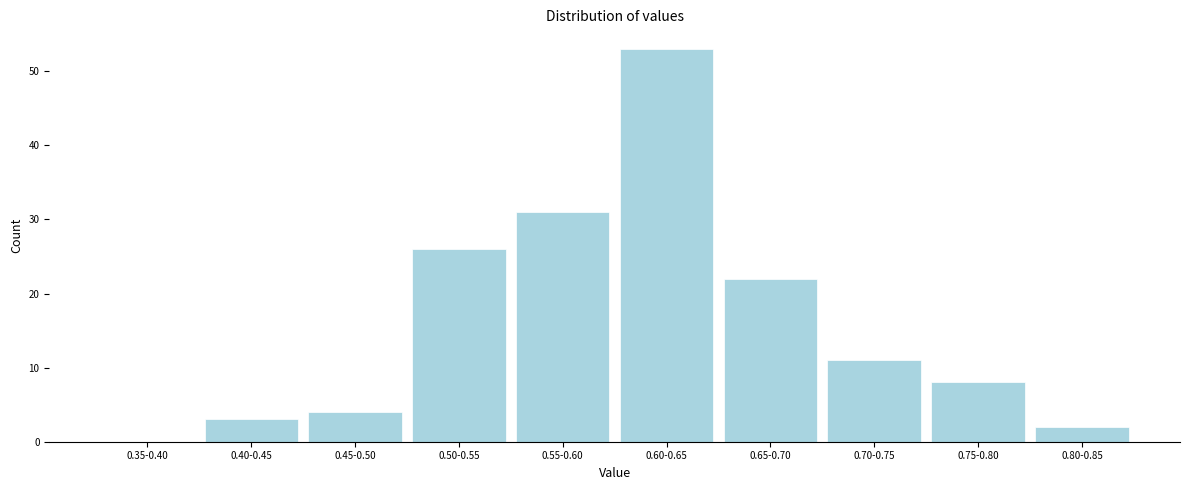

Reading left to right, list all the values displayed in this chart.

0.35-0.40=0	0.40-0.45=3	0.45-0.50=4	0.50-0.55=26	0.55-0.60=31	0.60-0.65=53	0.65-0.70=22	0.70-0.75=11	0.75-0.80=8	0.80-0.85=2